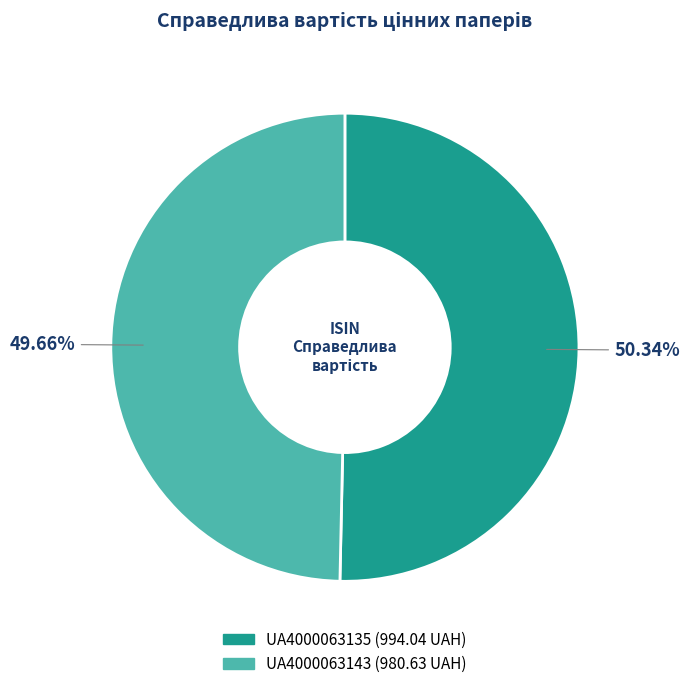

To the nearest percent, what is the combined percentage of UA4000063135 and UA4000063143?

100%